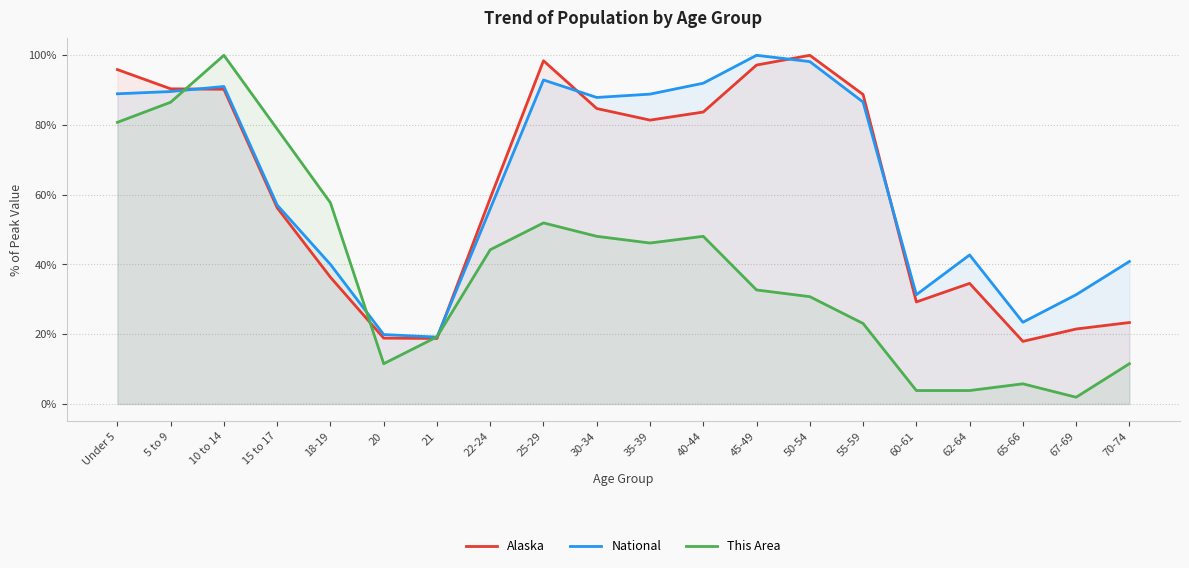

How many interior local valleys does the Alaska series have?

4